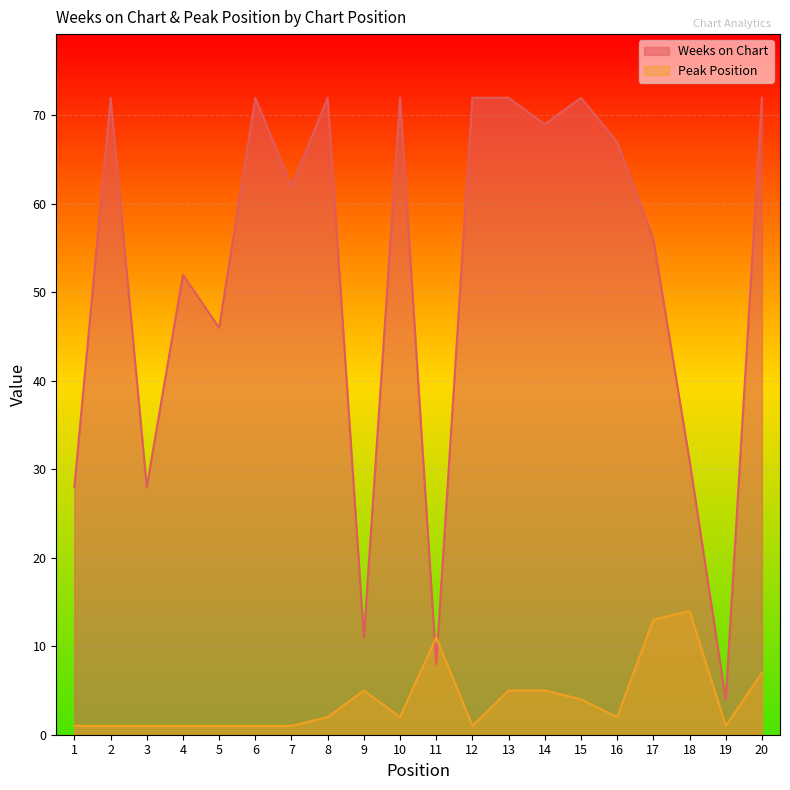

How many series are shown in this chart?

2